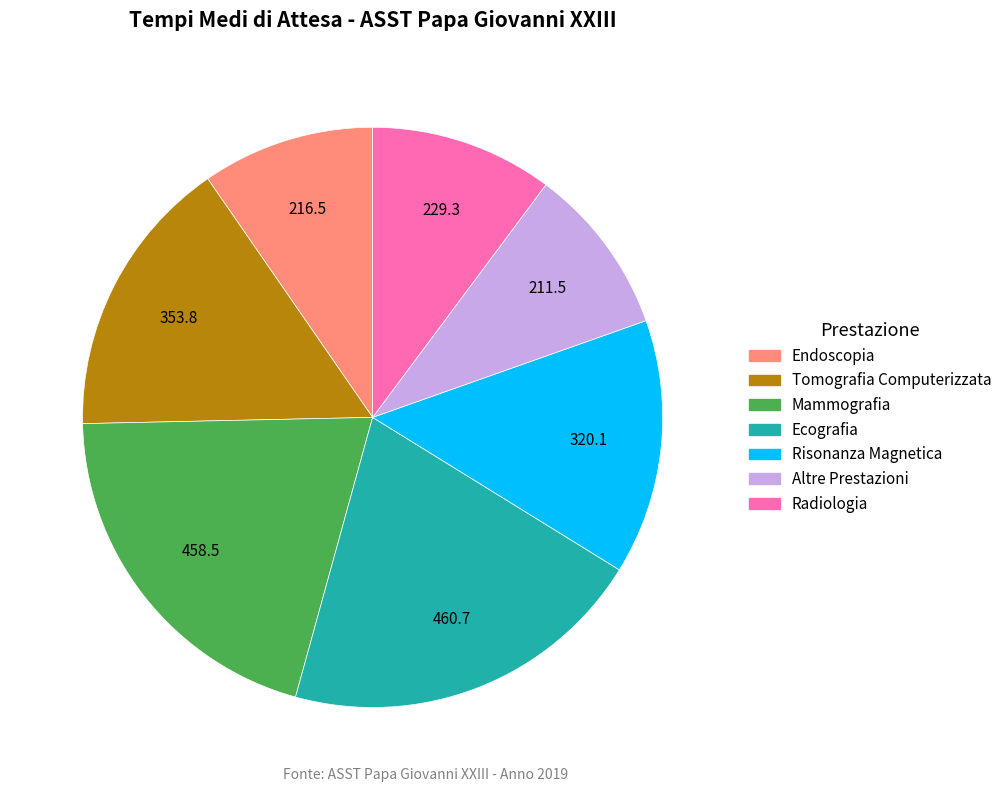

Is there a majority slice in this chart?

No